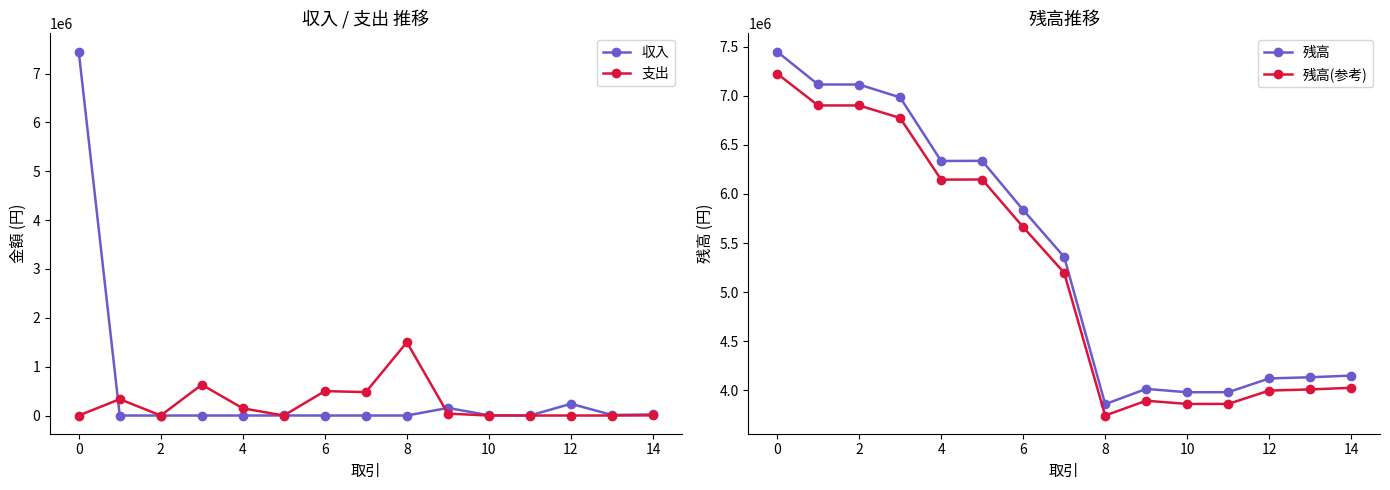

True or false: 残高(参考) and 残高 intersect in this chart.

False